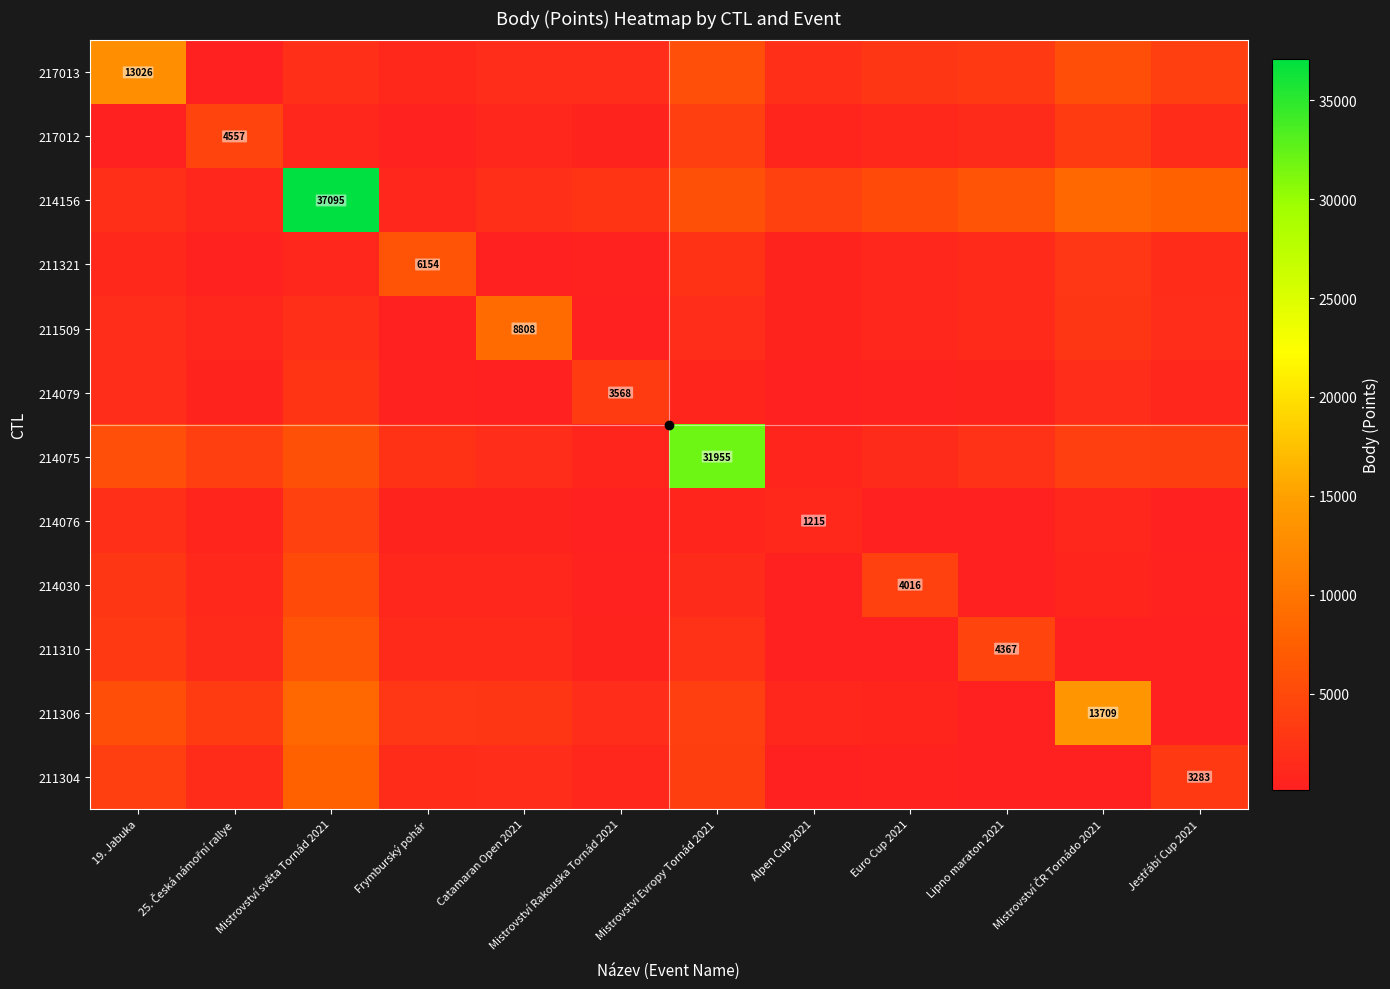

Rank the series at Mistrovství Evropy Tornád 2021 from highest to lowest value.

214075, 214156, 217013, 211306, 217012, 211304, 211321, 211310, 211509, 214030, 214079, 214076